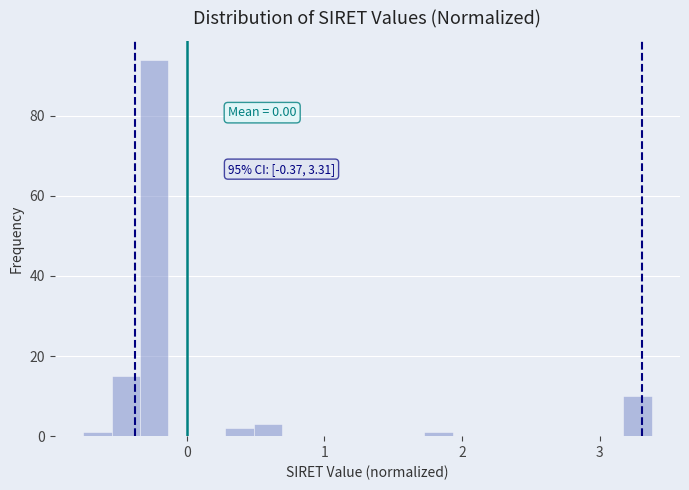

Around what value on the x-axis is the tallest bar? Give the approximate position of its centre, as read against the axis.

-0.2